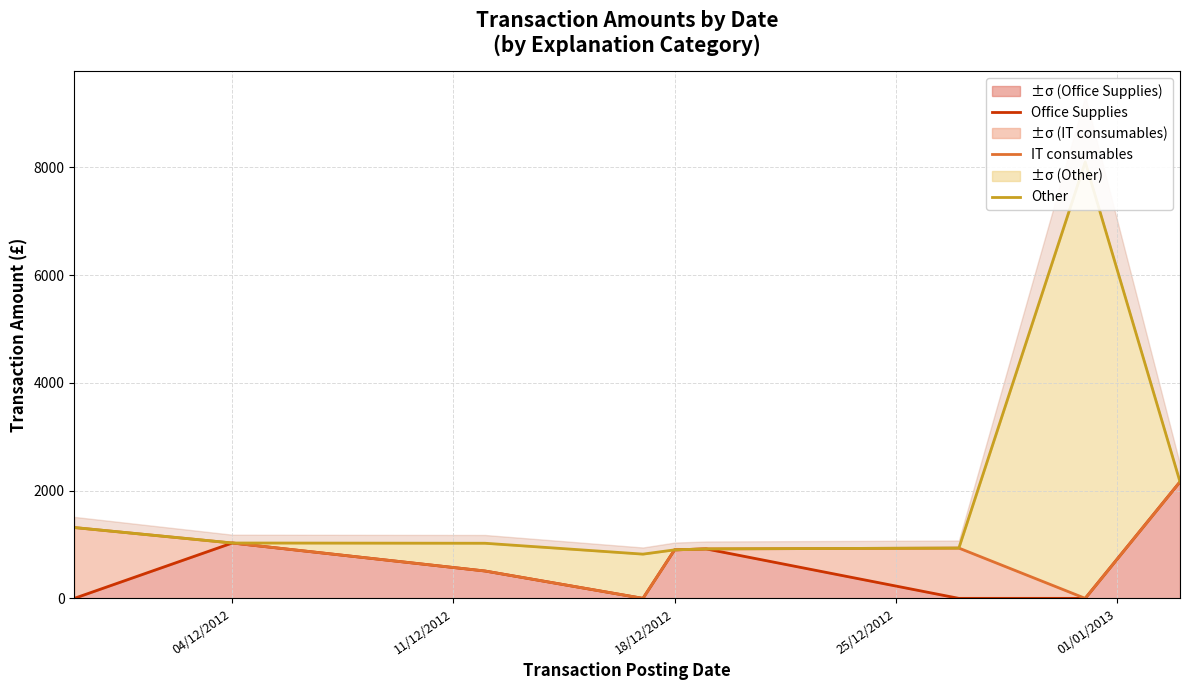

True or false: ±σ (Office Supplies) has a value of 1443.1 at 18/12/2012.

False